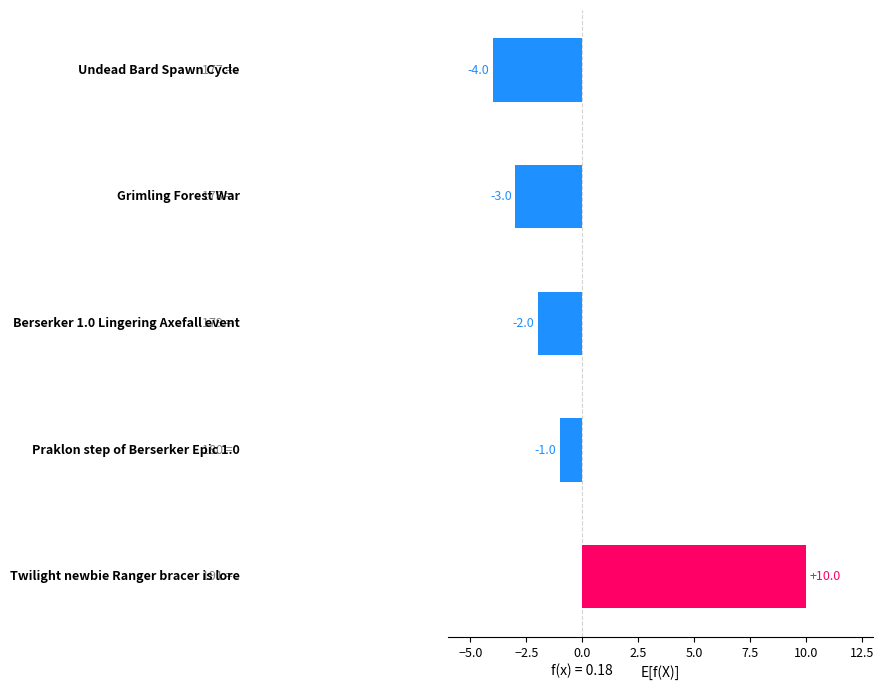

Reading top to bottom, what are all the values shown in this chart?

-4	-3	-2	-1	10